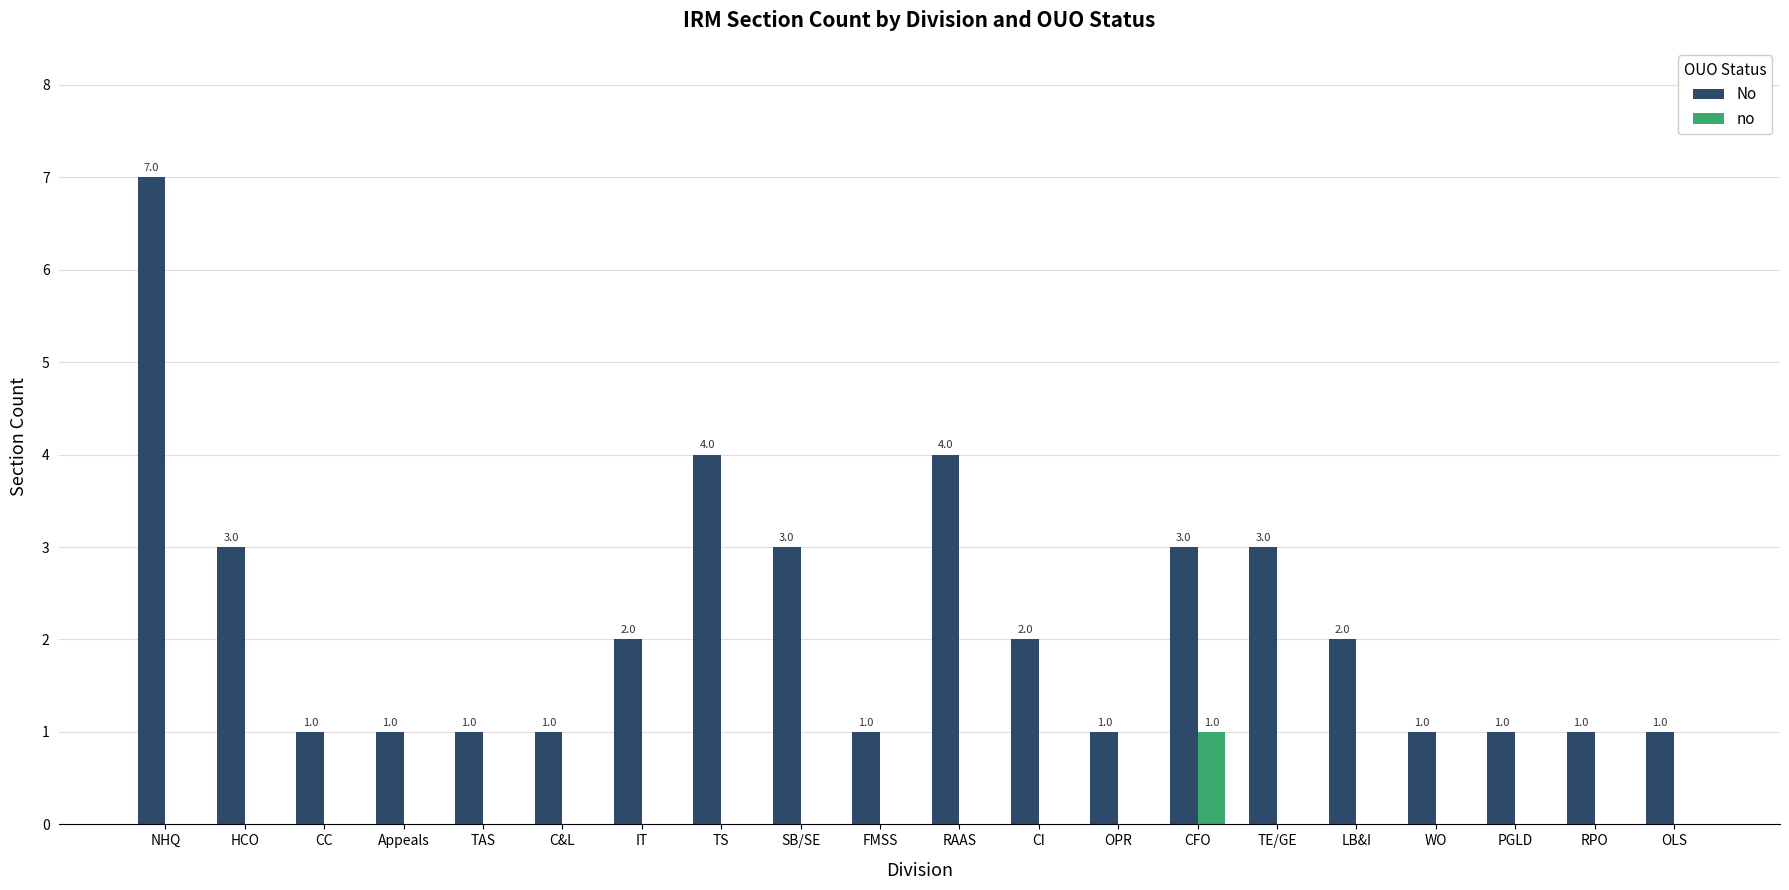

How many positive values does the no series have?

1